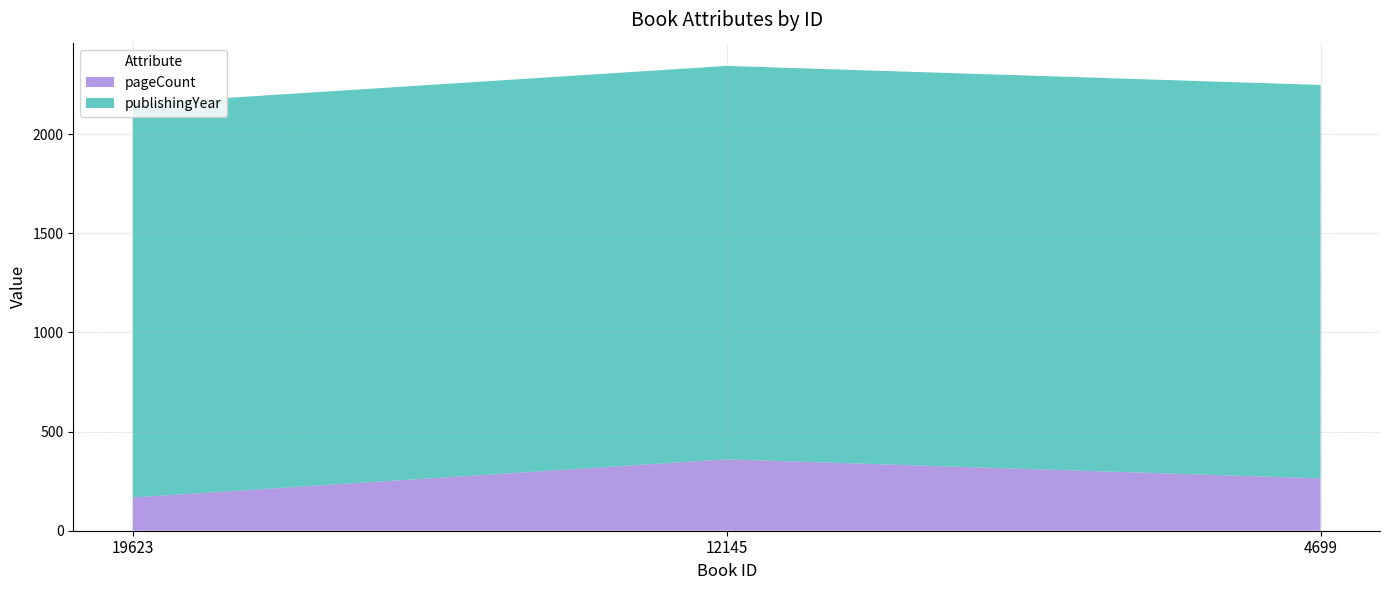

Reading left to right, list all the values displayed in this chart.

pageCount: 19623=168	12145=360	4699=264
publishingYear: 19623=1984	12145=1984	4699=1984